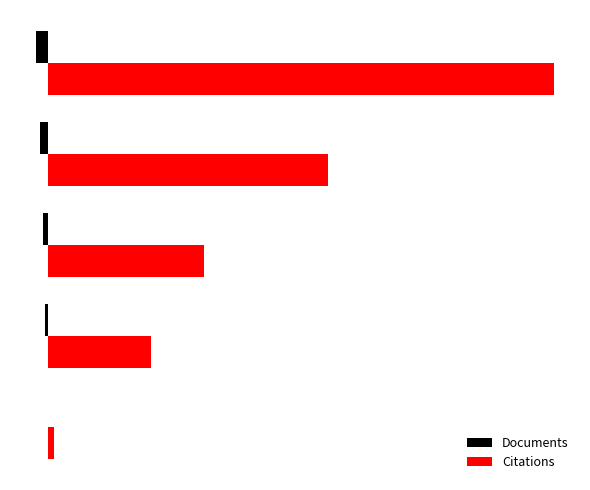

What is the highest value of the Documents series?

-3